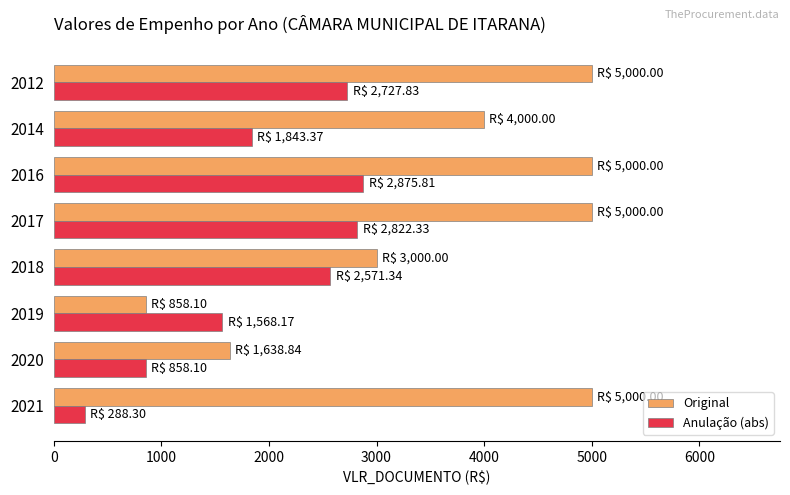

What is the spread (max minus min) of values at 2020?

780.7